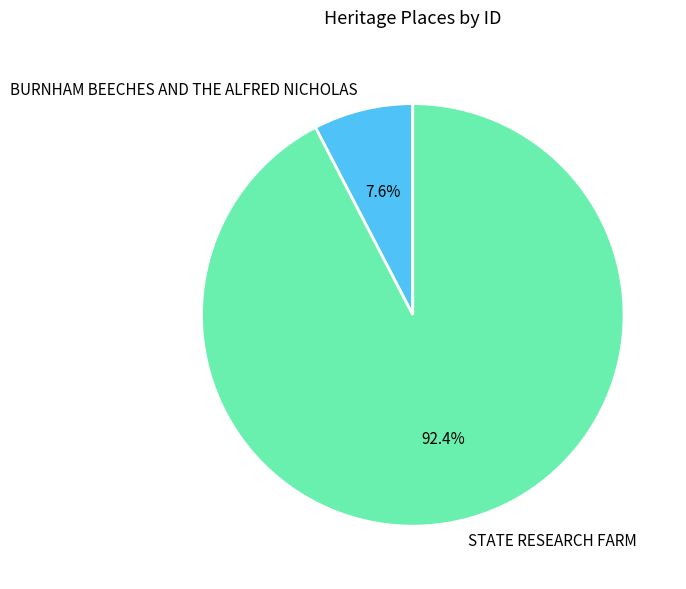

How many slices are in this pie chart?

2